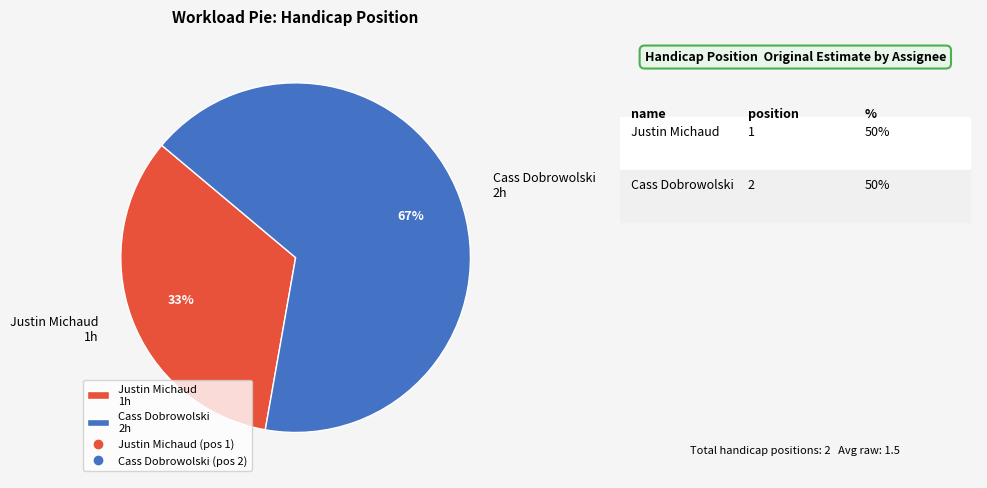

Is it true that Cass Dobrowolski is 58% of the pie?

False